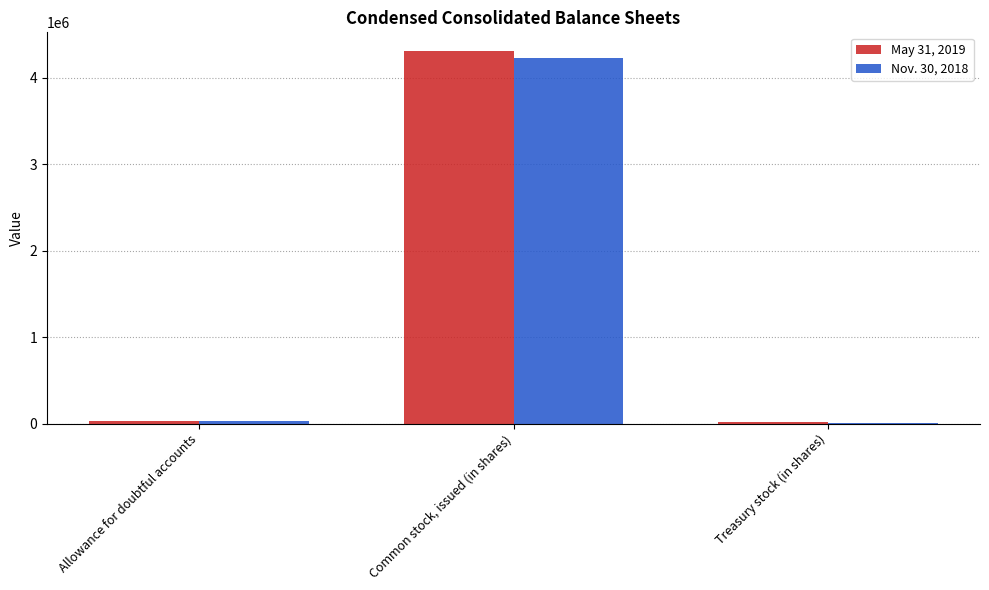

True or false: Nov. 30, 2018 has a value of 4225050 at Common stock, issued (in shares).

True